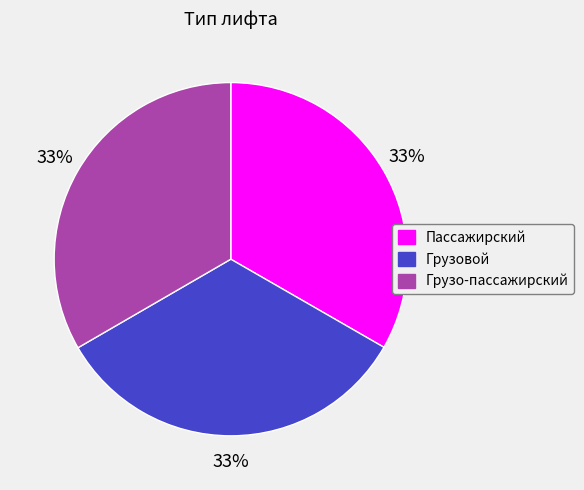

What is the ratio of the value at Пассажирский to the value at Грузо-пассажирский?

1.0